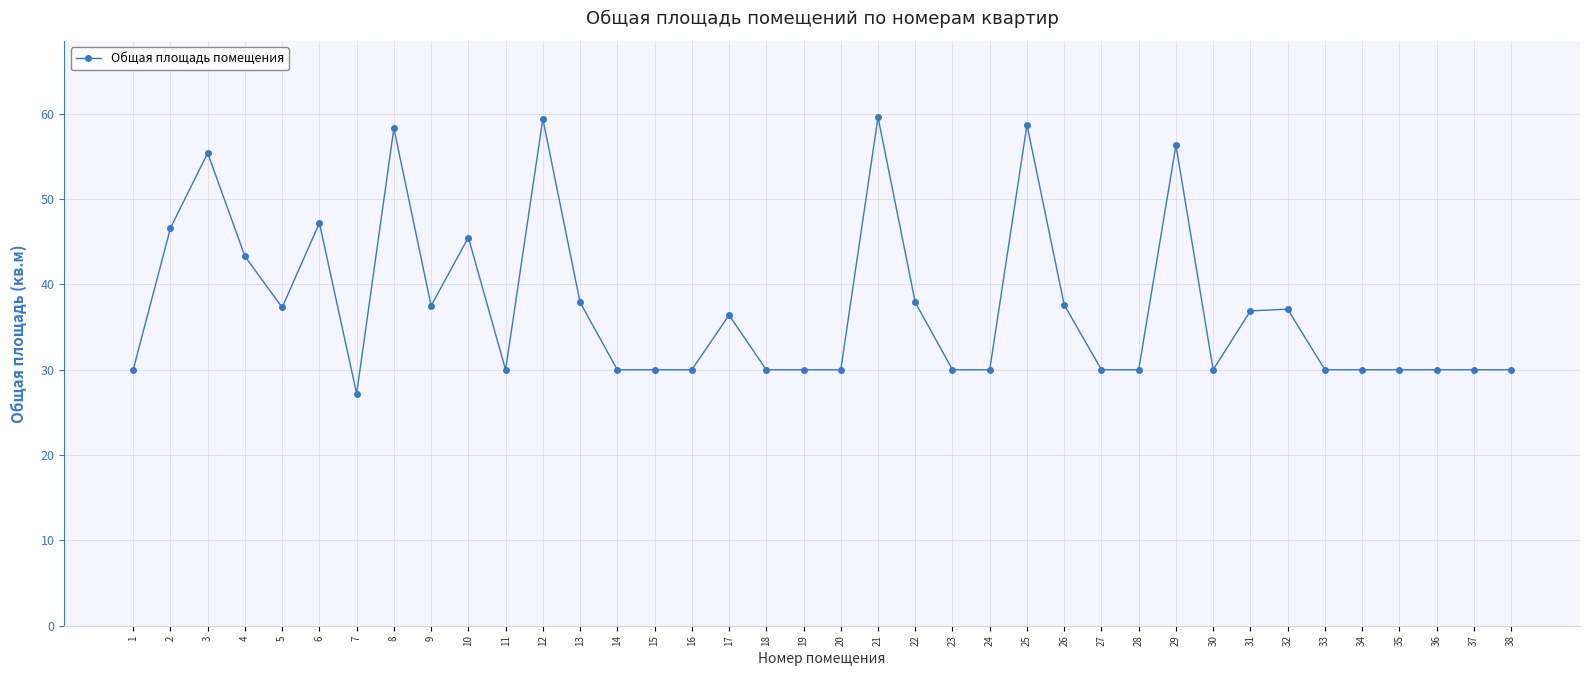

What is the greatest value displayed?

59.6